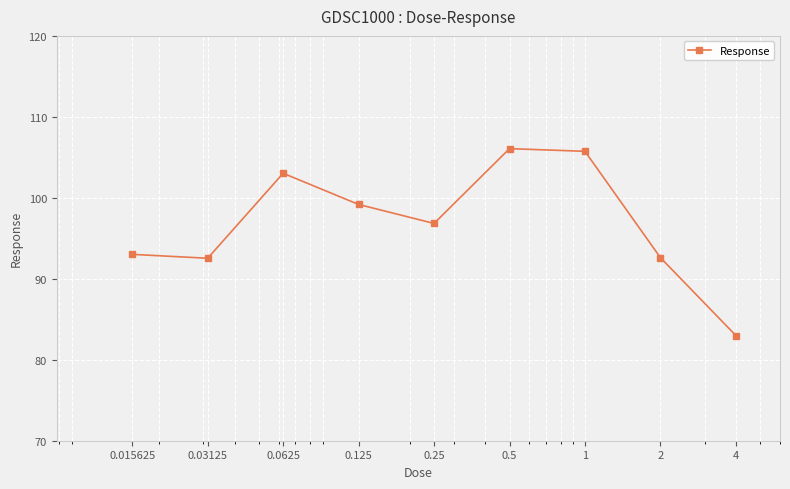

What is the difference between the maximum and minimum values?

23.1